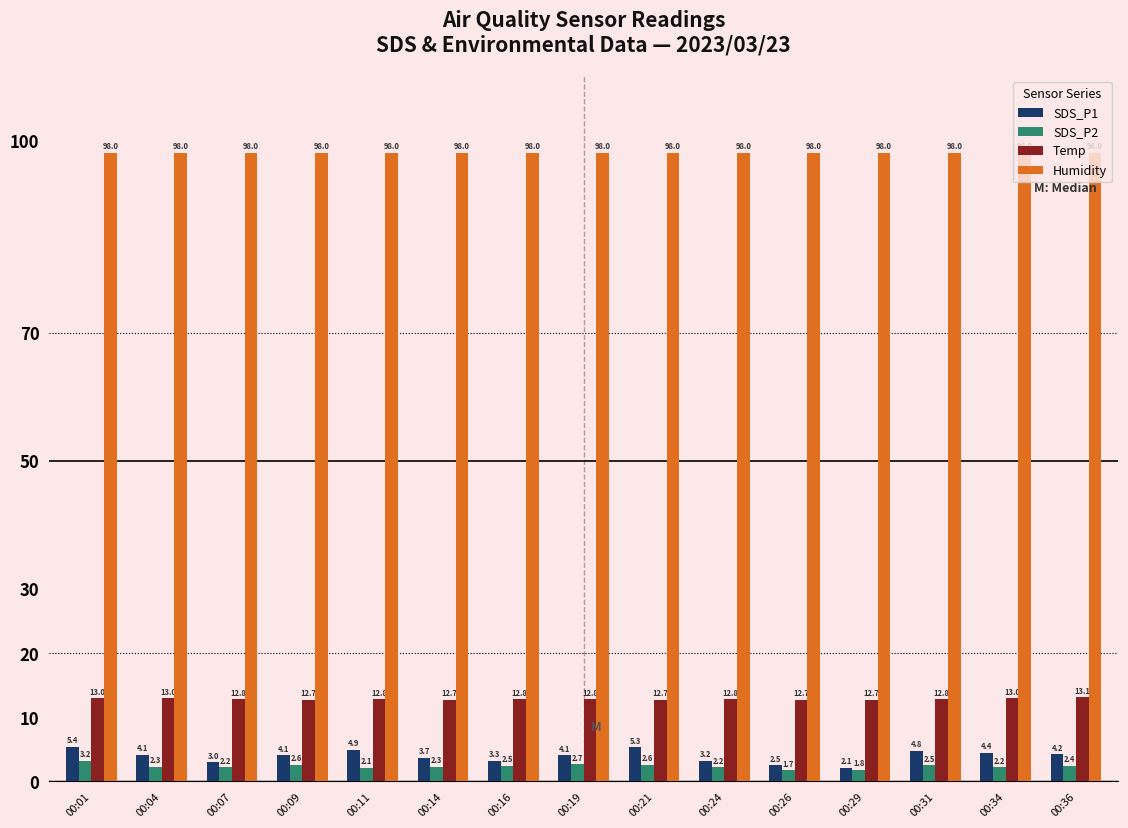

What are all the series names shown in the legend?

SDS_P1, SDS_P2, Temp, Humidity